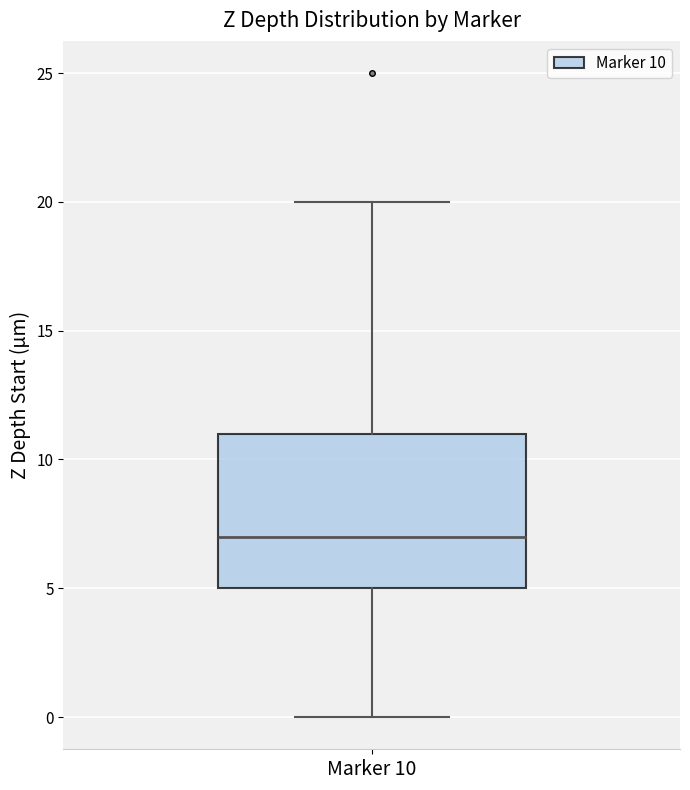

Read this box plot against the y-axis: the position of the median line, the range covered by the box, and the ends of both whiskers. The values are not printed on the chart, so give them approximately, as read against the axis.

median 7, box 5 to 11, whiskers 0 to 20